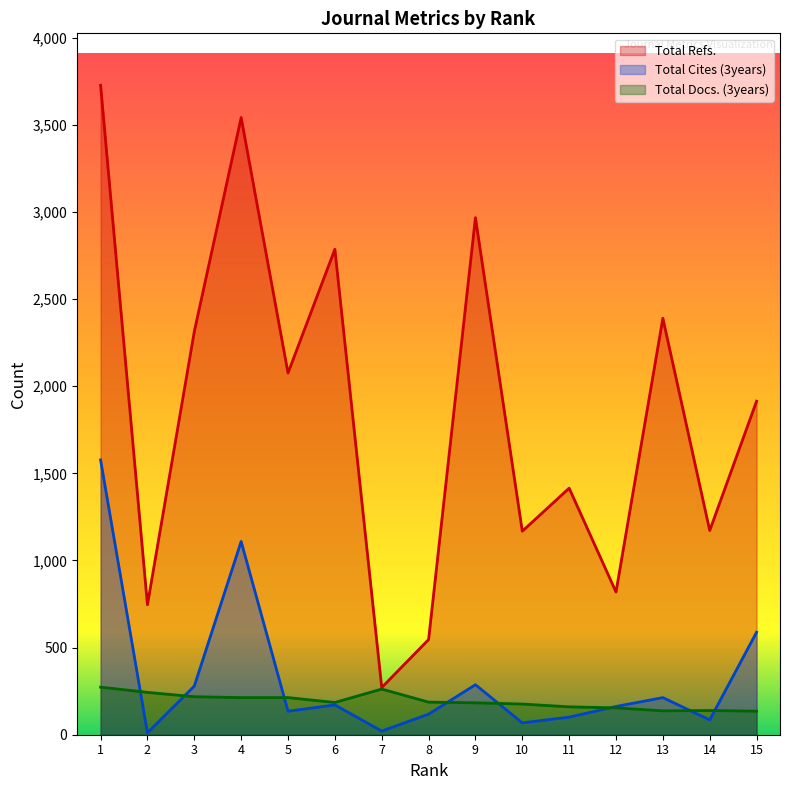

The value of Total Cites (3years) at 6 is 55. True or false?

False